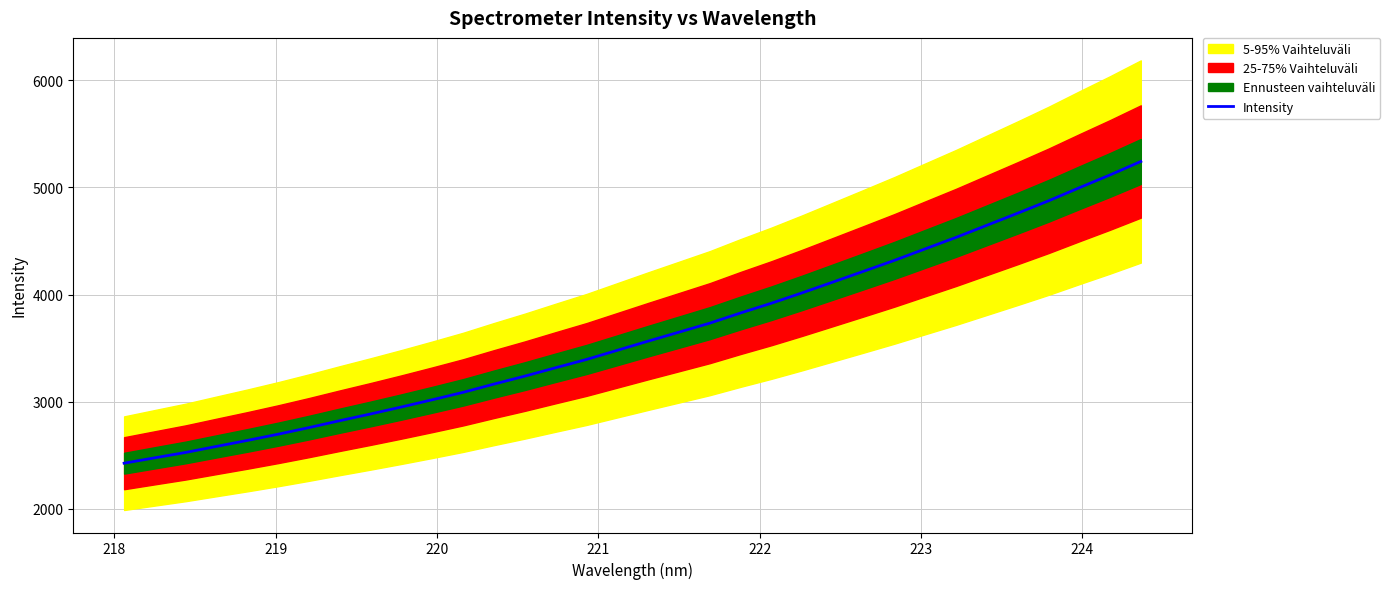

How many values exceed 3565?

17